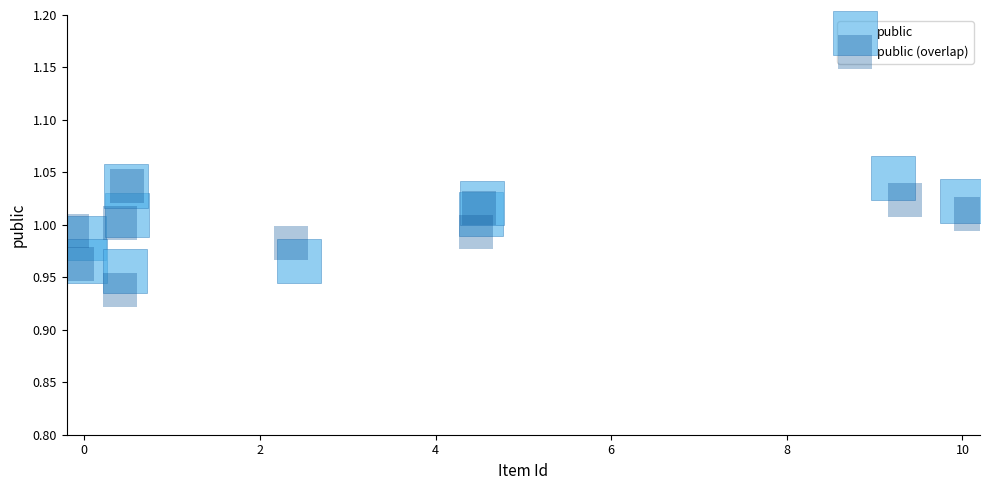

Which series contains the lowest Y value?

public (overlap)